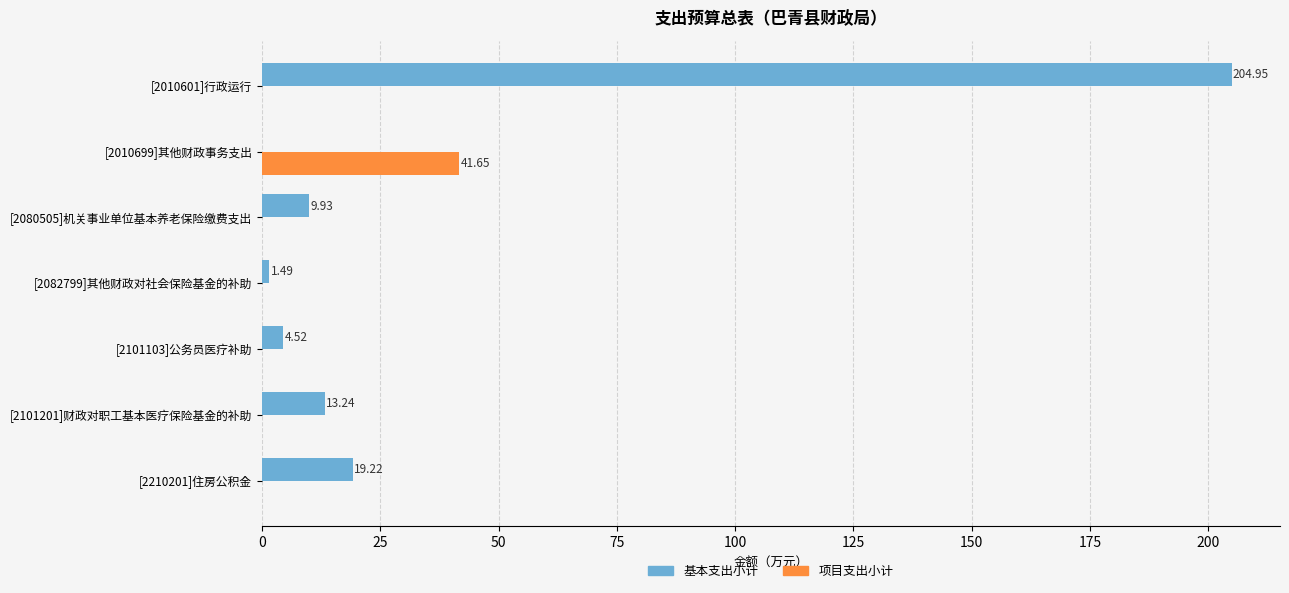

Between [2101103]公务员医疗补助 and [2101201]财政对职工基本医疗保险基金的补助, which series saw the biggest shift?

基本支出小计